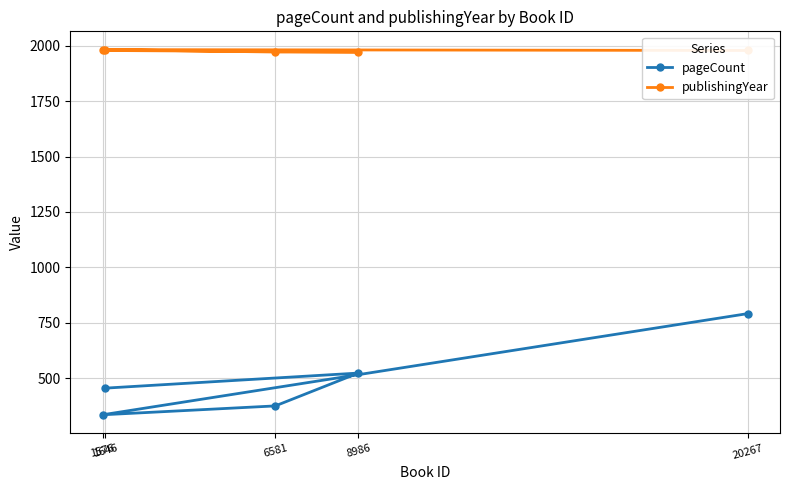

What is the highest value of the pageCount series?

792